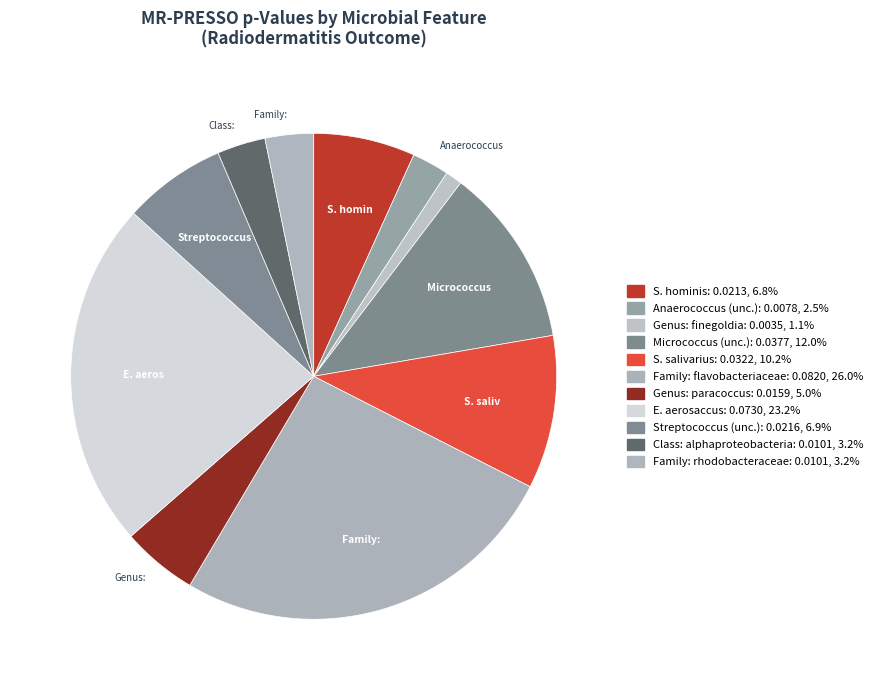

To the nearest percent, what is the combined percentage of S. hominis and Genus: paracoccus?

12%